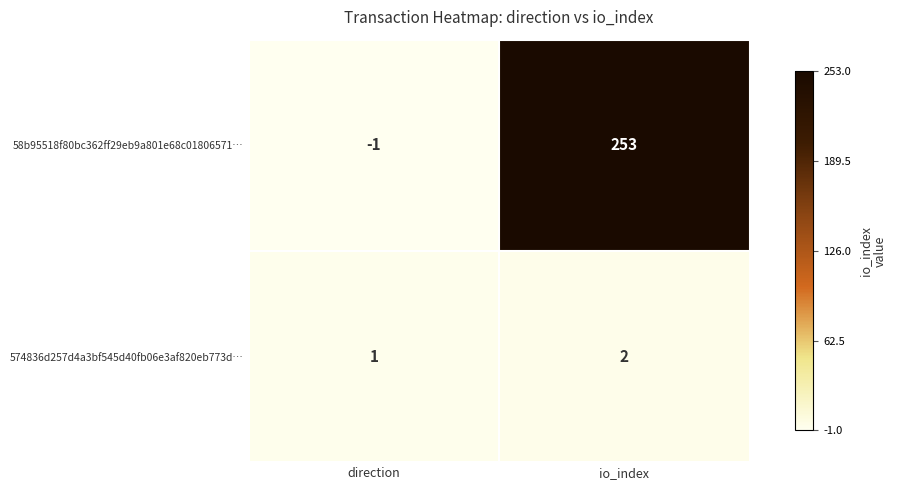

What is the total value across all series at direction?

0